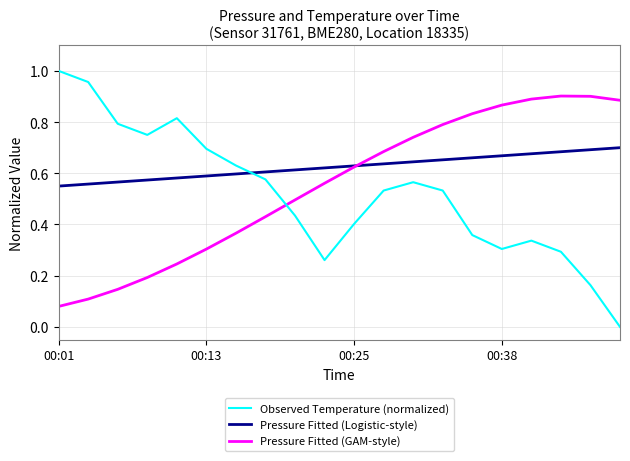

Which series has the largest total across all categories?

Pressure Fitted (Logistic-style)